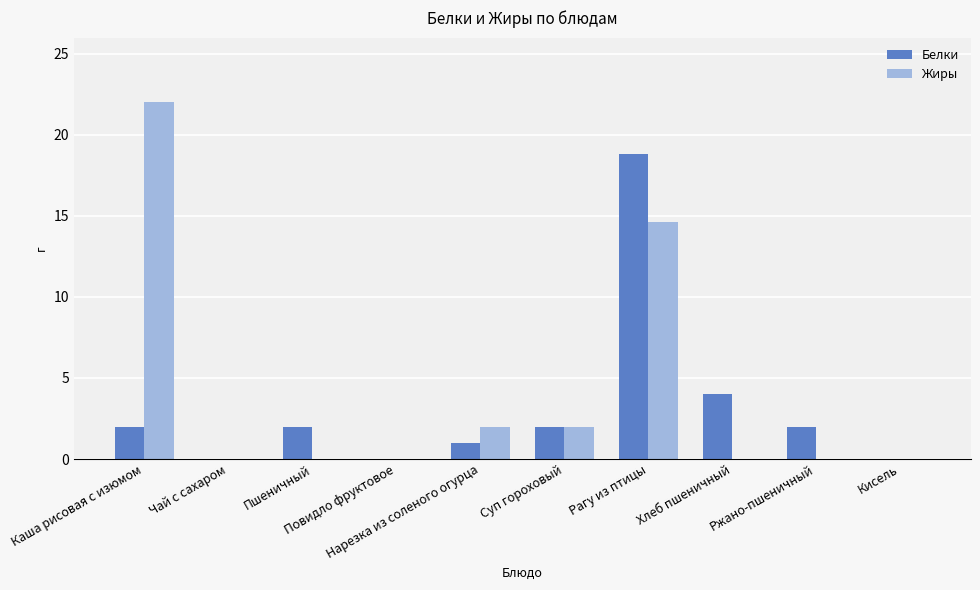

What is the sum of all Белки values?

31.8